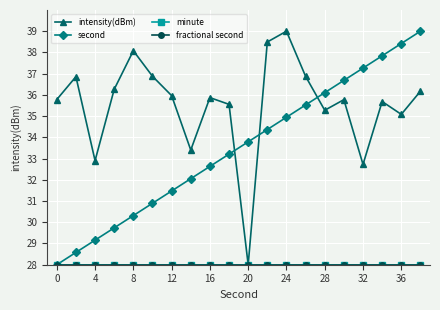

Does the chart have visible grid lines?

Yes